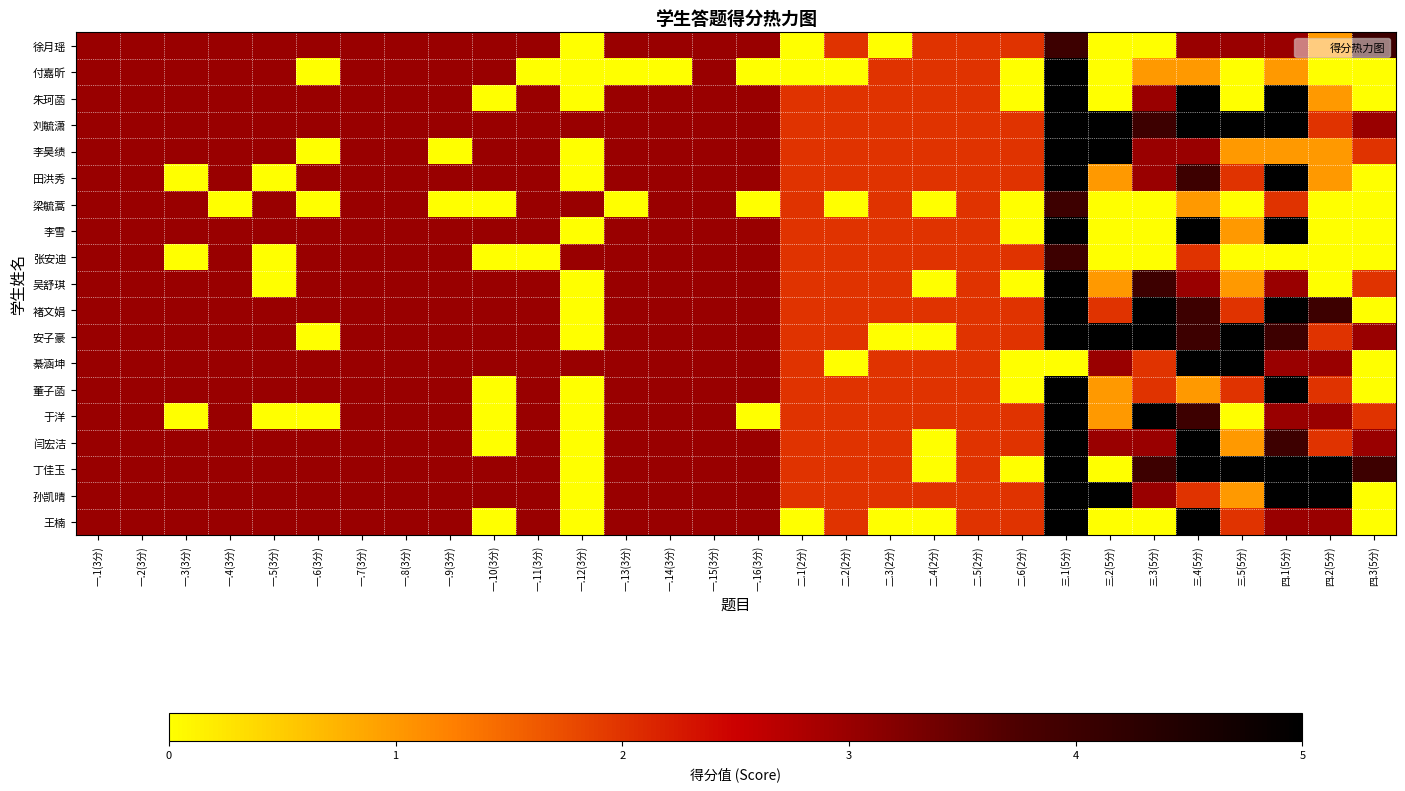

Reading left to right, what are all the values shown in this chart?

徐月瑶: 一.1(3分)=3	一.2(3分)=3	一.3(3分)=3	一.4(3分)=3	一.5(3分)=3	一.6(3分)=3	一.7(3分)=3	一.8(3分)=3	一.9(3分)=3	一.10(3分)=3	一.11(3分)=3	一.12(3分)=0	一.13(3分)=3	一.14(3分)=3	一.15(3分)=3	一.16(3分)=3	二.1(2分)=0	二.2(2分)=2	二.3(2分)=0	二.4(2分)=2	二.5(2分)=2	二.6(2分)=2	三.1(5分)=4	三.2(5分)=0	三.3(5分)=0	三.4(5分)=3	三.5(5分)=3	四.1(5分)=3	四.2(5分)=1	四.3(5分)=4
付嘉昕: 一.1(3分)=3	一.2(3分)=3	一.3(3分)=3	一.4(3分)=3	一.5(3分)=3	一.6(3分)=0	一.7(3分)=3	一.8(3分)=3	一.9(3分)=3	一.10(3分)=3	一.11(3分)=0	一.12(3分)=0	一.13(3分)=0	一.14(3分)=0	一.15(3分)=3	一.16(3分)=0	二.1(2分)=0	二.2(2分)=0	二.3(2分)=2	二.4(2分)=2	二.5(2分)=2	二.6(2分)=0	三.1(5分)=5	三.2(5分)=0	三.3(5分)=1	三.4(5分)=1	三.5(5分)=0	四.1(5分)=1	四.2(5分)=0	四.3(5分)=0
朱珂菡: 一.1(3分)=3	一.2(3分)=3	一.3(3分)=3	一.4(3分)=3	一.5(3分)=3	一.6(3分)=3	一.7(3分)=3	一.8(3分)=3	一.9(3分)=3	一.10(3分)=0	一.11(3分)=3	一.12(3分)=0	一.13(3分)=3	一.14(3分)=3	一.15(3分)=3	一.16(3分)=3	二.1(2分)=2	二.2(2分)=2	二.3(2分)=2	二.4(2分)=2	二.5(2分)=2	二.6(2分)=0	三.1(5分)=5	三.2(5分)=0	三.3(5分)=3	三.4(5分)=5	三.5(5分)=0	四.1(5分)=5	四.2(5分)=1	四.3(5分)=0
刘毓潇: 一.1(3分)=3	一.2(3分)=3	一.3(3分)=3	一.4(3分)=3	一.5(3分)=3	一.6(3分)=3	一.7(3分)=3	一.8(3分)=3	一.9(3分)=3	一.10(3分)=3	一.11(3分)=3	一.12(3分)=3	一.13(3分)=3	一.14(3分)=3	一.15(3分)=3	一.16(3分)=3	二.1(2分)=2	二.2(2分)=2	二.3(2分)=2	二.4(2分)=2	二.5(2分)=2	二.6(2分)=2	三.1(5分)=5	三.2(5分)=5	三.3(5分)=4	三.4(5分)=5	三.5(5分)=5	四.1(5分)=5	四.2(5分)=2	四.3(5分)=3
李昊绩: 一.1(3分)=3	一.2(3分)=3	一.3(3分)=3	一.4(3分)=3	一.5(3分)=3	一.6(3分)=0	一.7(3分)=3	一.8(3分)=3	一.9(3分)=0	一.10(3分)=3	一.11(3分)=3	一.12(3分)=0	一.13(3分)=3	一.14(3分)=3	一.15(3分)=3	一.16(3分)=3	二.1(2分)=2	二.2(2分)=2	二.3(2分)=2	二.4(2分)=2	二.5(2分)=2	二.6(2分)=2	三.1(5分)=5	三.2(5分)=5	三.3(5分)=3	三.4(5分)=3	三.5(5分)=1	四.1(5分)=1	四.2(5分)=1	四.3(5分)=2
田洪秀: 一.1(3分)=3	一.2(3分)=3	一.3(3分)=0	一.4(3分)=3	一.5(3分)=0	一.6(3分)=3	一.7(3分)=3	一.8(3分)=3	一.9(3分)=3	一.10(3分)=3	一.11(3分)=3	一.12(3分)=0	一.13(3分)=3	一.14(3分)=3	一.15(3分)=3	一.16(3分)=3	二.1(2分)=2	二.2(2分)=2	二.3(2分)=2	二.4(2分)=2	二.5(2分)=2	二.6(2分)=2	三.1(5分)=5	三.2(5分)=1	三.3(5分)=3	三.4(5分)=4	三.5(5分)=2	四.1(5分)=5	四.2(5分)=1	四.3(5分)=0
梁毓蒿: 一.1(3分)=3	一.2(3分)=3	一.3(3分)=3	一.4(3分)=0	一.5(3分)=3	一.6(3分)=0	一.7(3分)=3	一.8(3分)=3	一.9(3分)=0	一.10(3分)=0	一.11(3分)=3	一.12(3分)=3	一.13(3分)=0	一.14(3分)=3	一.15(3分)=3	一.16(3分)=0	二.1(2分)=2	二.2(2分)=0	二.3(2分)=2	二.4(2分)=0	二.5(2分)=2	二.6(2分)=0	三.1(5分)=4	三.2(5分)=0	三.3(5分)=0	三.4(5分)=1	三.5(5分)=0	四.1(5分)=2	四.2(5分)=0	四.3(5分)=0
李雪: 一.1(3分)=3	一.2(3分)=3	一.3(3分)=3	一.4(3分)=3	一.5(3分)=3	一.6(3分)=3	一.7(3分)=3	一.8(3分)=3	一.9(3分)=3	一.10(3分)=3	一.11(3分)=3	一.12(3分)=0	一.13(3分)=3	一.14(3分)=3	一.15(3分)=3	一.16(3分)=3	二.1(2分)=2	二.2(2分)=2	二.3(2分)=2	二.4(2分)=2	二.5(2分)=2	二.6(2分)=0	三.1(5分)=5	三.2(5分)=0	三.3(5分)=0	三.4(5分)=5	三.5(5分)=1	四.1(5分)=5	四.2(5分)=0	四.3(5分)=0
张安迪: 一.1(3分)=3	一.2(3分)=3	一.3(3分)=0	一.4(3分)=3	一.5(3分)=0	一.6(3分)=3	一.7(3分)=3	一.8(3分)=3	一.9(3分)=3	一.10(3分)=0	一.11(3分)=0	一.12(3分)=3	一.13(3分)=3	一.14(3分)=3	一.15(3分)=3	一.16(3分)=3	二.1(2分)=2	二.2(2分)=2	二.3(2分)=2	二.4(2分)=2	二.5(2分)=2	二.6(2分)=2	三.1(5分)=4	三.2(5分)=0	三.3(5分)=0	三.4(5分)=2	三.5(5分)=0	四.1(5分)=0	四.2(5分)=0	四.3(5分)=0
吴舒琪: 一.1(3分)=3	一.2(3分)=3	一.3(3分)=3	一.4(3分)=3	一.5(3分)=0	一.6(3分)=3	一.7(3分)=3	一.8(3分)=3	一.9(3分)=3	一.10(3分)=3	一.11(3分)=3	一.12(3分)=0	一.13(3分)=3	一.14(3分)=3	一.15(3分)=3	一.16(3分)=3	二.1(2分)=2	二.2(2分)=2	二.3(2分)=2	二.4(2分)=0	二.5(2分)=2	二.6(2分)=0	三.1(5分)=5	三.2(5分)=1	三.3(5分)=4	三.4(5分)=3	三.5(5分)=1	四.1(5分)=3	四.2(5分)=0	四.3(5分)=2
褚文娟: 一.1(3分)=3	一.2(3分)=3	一.3(3分)=3	一.4(3分)=3	一.5(3分)=3	一.6(3分)=3	一.7(3分)=3	一.8(3分)=3	一.9(3分)=3	一.10(3分)=3	一.11(3分)=3	一.12(3分)=0	一.13(3分)=3	一.14(3分)=3	一.15(3分)=3	一.16(3分)=3	二.1(2分)=2	二.2(2分)=2	二.3(2分)=2	二.4(2分)=2	二.5(2分)=2	二.6(2分)=2	三.1(5分)=5	三.2(5分)=2	三.3(5分)=5	三.4(5分)=4	三.5(5分)=2	四.1(5分)=5	四.2(5分)=4	四.3(5分)=0
安子豪: 一.1(3分)=3	一.2(3分)=3	一.3(3分)=3	一.4(3分)=3	一.5(3分)=3	一.6(3分)=0	一.7(3分)=3	一.8(3分)=3	一.9(3分)=3	一.10(3分)=3	一.11(3分)=3	一.12(3分)=0	一.13(3分)=3	一.14(3分)=3	一.15(3分)=3	一.16(3分)=3	二.1(2分)=2	二.2(2分)=2	二.3(2分)=0	二.4(2分)=0	二.5(2分)=2	二.6(2分)=2	三.1(5分)=5	三.2(5分)=5	三.3(5分)=5	三.4(5分)=4	三.5(5分)=5	四.1(5分)=4	四.2(5分)=2	四.3(5分)=3
綦涵坤: 一.1(3分)=3	一.2(3分)=3	一.3(3分)=3	一.4(3分)=3	一.5(3分)=3	一.6(3分)=3	一.7(3分)=3	一.8(3分)=3	一.9(3分)=3	一.10(3分)=3	一.11(3分)=3	一.12(3分)=3	一.13(3分)=3	一.14(3分)=3	一.15(3分)=3	一.16(3分)=3	二.1(2分)=2	二.2(2分)=0	二.3(2分)=2	二.4(2分)=2	二.5(2分)=2	二.6(2分)=0	三.1(5分)=0	三.2(5分)=3	三.3(5分)=2	三.4(5分)=5	三.5(5分)=5	四.1(5分)=3	四.2(5分)=3	四.3(5分)=0
董子菡: 一.1(3分)=3	一.2(3分)=3	一.3(3分)=3	一.4(3分)=3	一.5(3分)=3	一.6(3分)=3	一.7(3分)=3	一.8(3分)=3	一.9(3分)=3	一.10(3分)=0	一.11(3分)=3	一.12(3分)=0	一.13(3分)=3	一.14(3分)=3	一.15(3分)=3	一.16(3分)=3	二.1(2分)=2	二.2(2分)=2	二.3(2分)=2	二.4(2分)=2	二.5(2分)=2	二.6(2分)=0	三.1(5分)=5	三.2(5分)=1	三.3(5分)=2	三.4(5分)=1	三.5(5分)=2	四.1(5分)=5	四.2(5分)=2	四.3(5分)=0
于洋: 一.1(3分)=3	一.2(3分)=3	一.3(3分)=0	一.4(3分)=3	一.5(3分)=0	一.6(3分)=0	一.7(3分)=3	一.8(3分)=3	一.9(3分)=3	一.10(3分)=0	一.11(3分)=3	一.12(3分)=0	一.13(3分)=3	一.14(3分)=3	一.15(3分)=3	一.16(3分)=0	二.1(2分)=2	二.2(2分)=2	二.3(2分)=2	二.4(2分)=2	二.5(2分)=2	二.6(2分)=2	三.1(5分)=5	三.2(5分)=1	三.3(5分)=5	三.4(5分)=4	三.5(5分)=0	四.1(5分)=3	四.2(5分)=3	四.3(5分)=2
闫宏洁: 一.1(3分)=3	一.2(3分)=3	一.3(3分)=3	一.4(3分)=3	一.5(3分)=3	一.6(3分)=3	一.7(3分)=3	一.8(3分)=3	一.9(3分)=3	一.10(3分)=0	一.11(3分)=3	一.12(3分)=0	一.13(3分)=3	一.14(3分)=3	一.15(3分)=3	一.16(3分)=3	二.1(2分)=2	二.2(2分)=2	二.3(2分)=2	二.4(2分)=0	二.5(2分)=2	二.6(2分)=2	三.1(5分)=5	三.2(5分)=3	三.3(5分)=3	三.4(5分)=5	三.5(5分)=1	四.1(5分)=4	四.2(5分)=2	四.3(5分)=3
丁佳玉: 一.1(3分)=3	一.2(3分)=3	一.3(3分)=3	一.4(3分)=3	一.5(3分)=3	一.6(3分)=3	一.7(3分)=3	一.8(3分)=3	一.9(3分)=3	一.10(3分)=3	一.11(3分)=3	一.12(3分)=0	一.13(3分)=3	一.14(3分)=3	一.15(3分)=3	一.16(3分)=3	二.1(2分)=2	二.2(2分)=2	二.3(2分)=2	二.4(2分)=0	二.5(2分)=2	二.6(2分)=0	三.1(5分)=5	三.2(5分)=0	三.3(5分)=4	三.4(5分)=5	三.5(5分)=5	四.1(5分)=5	四.2(5分)=5	四.3(5分)=4
孙凯晴: 一.1(3分)=3	一.2(3分)=3	一.3(3分)=3	一.4(3分)=3	一.5(3分)=3	一.6(3分)=3	一.7(3分)=3	一.8(3分)=3	一.9(3分)=3	一.10(3分)=3	一.11(3分)=3	一.12(3分)=0	一.13(3分)=3	一.14(3分)=3	一.15(3分)=3	一.16(3分)=3	二.1(2分)=2	二.2(2分)=2	二.3(2分)=2	二.4(2分)=2	二.5(2分)=2	二.6(2分)=2	三.1(5分)=5	三.2(5分)=5	三.3(5分)=3	三.4(5分)=2	三.5(5分)=1	四.1(5分)=5	四.2(5分)=5	四.3(5分)=0
王楠: 一.1(3分)=3	一.2(3分)=3	一.3(3分)=3	一.4(3分)=3	一.5(3分)=3	一.6(3分)=3	一.7(3分)=3	一.8(3分)=3	一.9(3分)=3	一.10(3分)=0	一.11(3分)=3	一.12(3分)=0	一.13(3分)=3	一.14(3分)=3	一.15(3分)=3	一.16(3分)=3	二.1(2分)=0	二.2(2分)=2	二.3(2分)=0	二.4(2分)=0	二.5(2分)=2	二.6(2分)=2	三.1(5分)=5	三.2(5分)=0	三.3(5分)=0	三.4(5分)=5	三.5(5分)=2	四.1(5分)=3	四.2(5分)=3	四.3(5分)=0